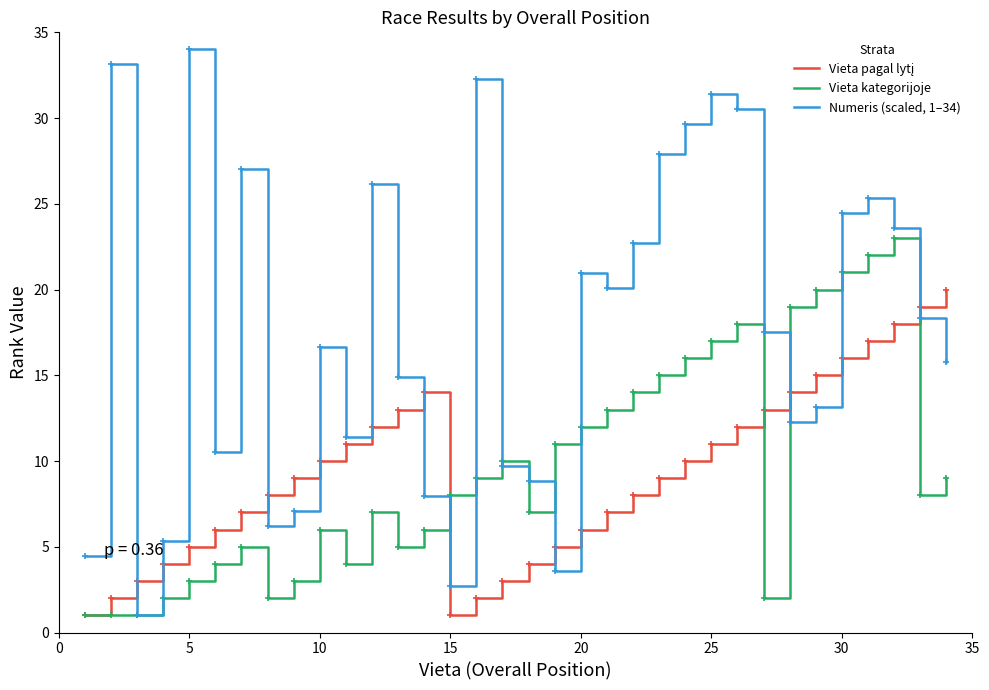

What is the maximum value shown in the chart?

34.0